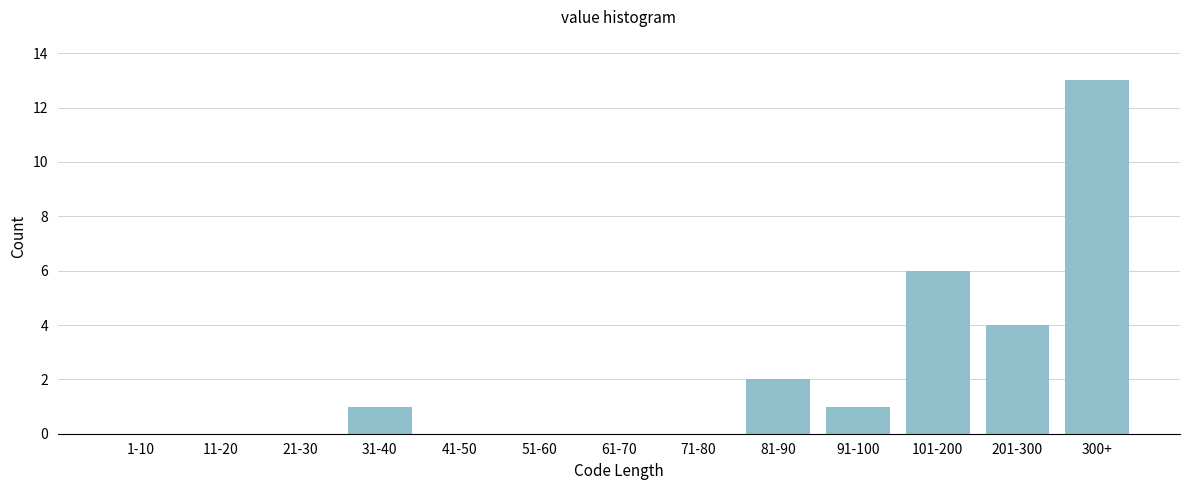

Reading left to right, list all the values displayed in this chart.

1-10=0	11-20=0	21-30=0	31-40=1	41-50=0	51-60=0	61-70=0	71-80=0	81-90=2	91-100=1	101-200=6	201-300=4	300+=13